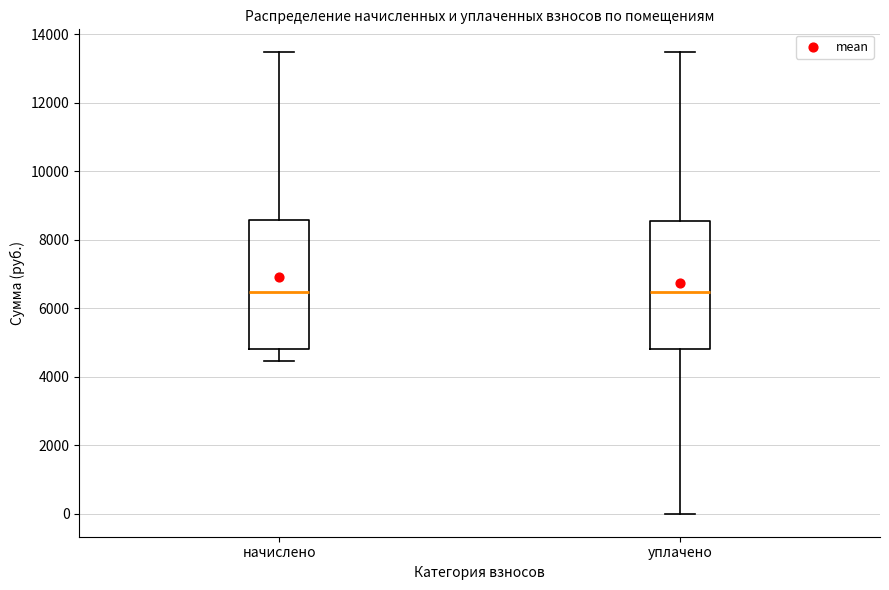

Where is the upper edge of the box for уплачено on the y-axis? The values are not printed on the chart, so give them approximately, as read against the axis.

8600